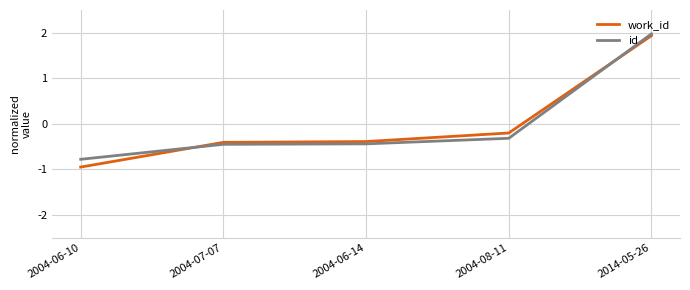

Where is id nearest to the value 0?

2004-08-11